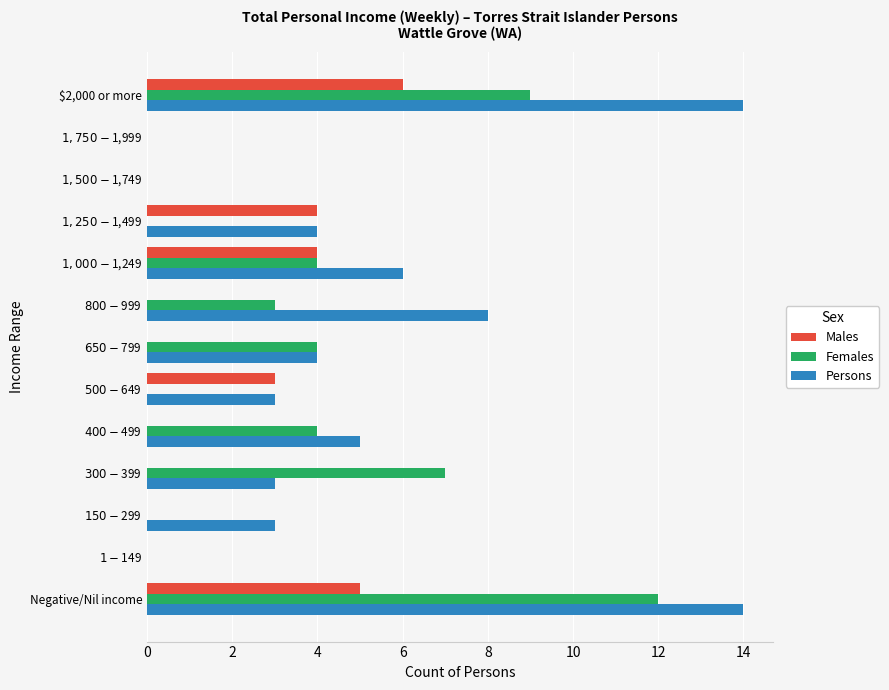

The Males series shows 3 at $2,000 or more. True or false?

False